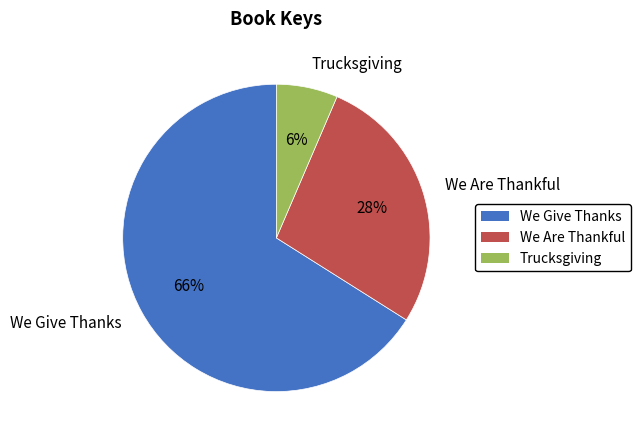

To the nearest percent, what is the average slice percentage?

33%